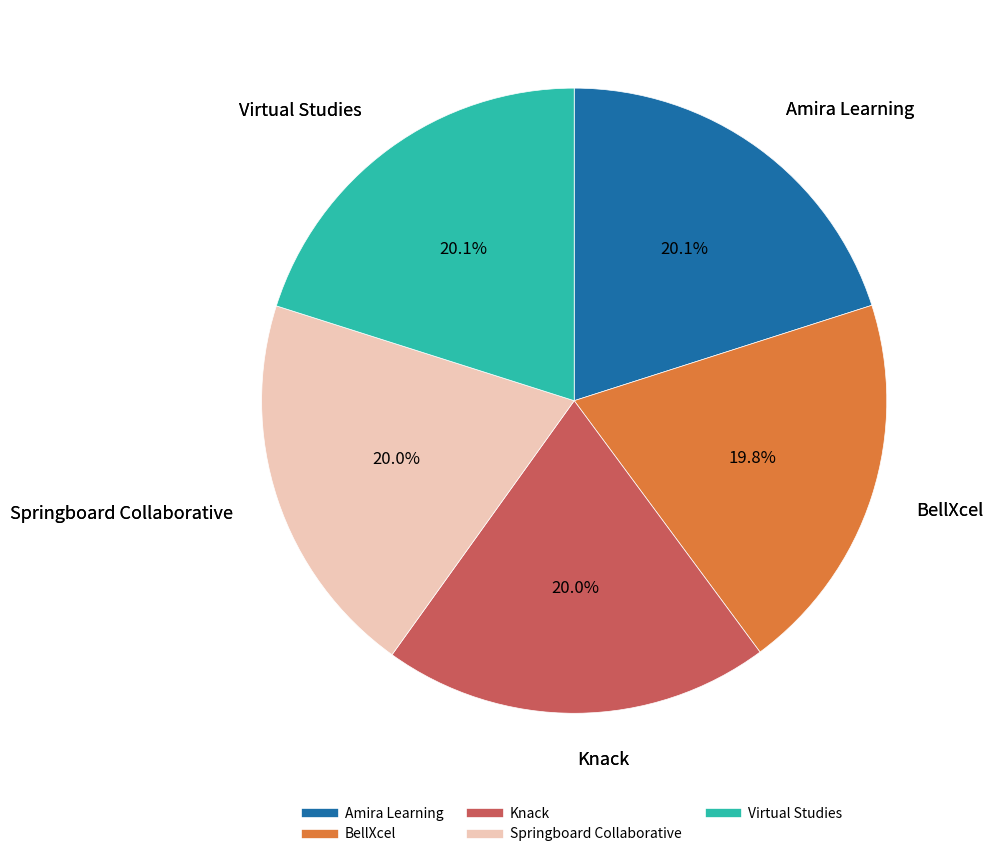

Count the number of slices in the pie.

5